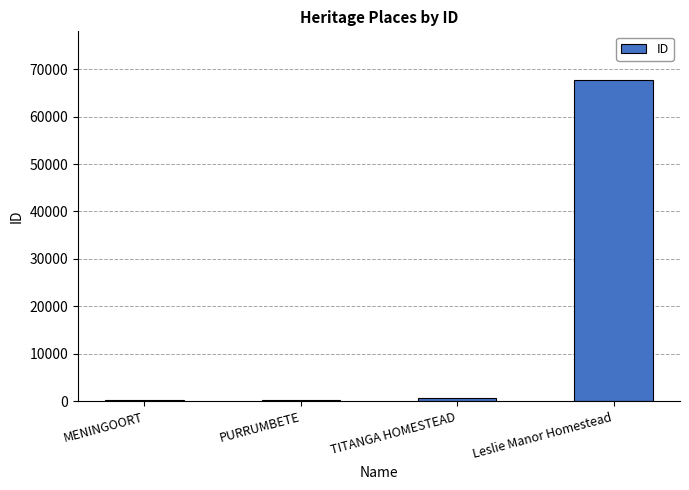

Approximately how many times larger is the value at PURRUMBETE compared to TITANGA HOMESTEAD?

0.3